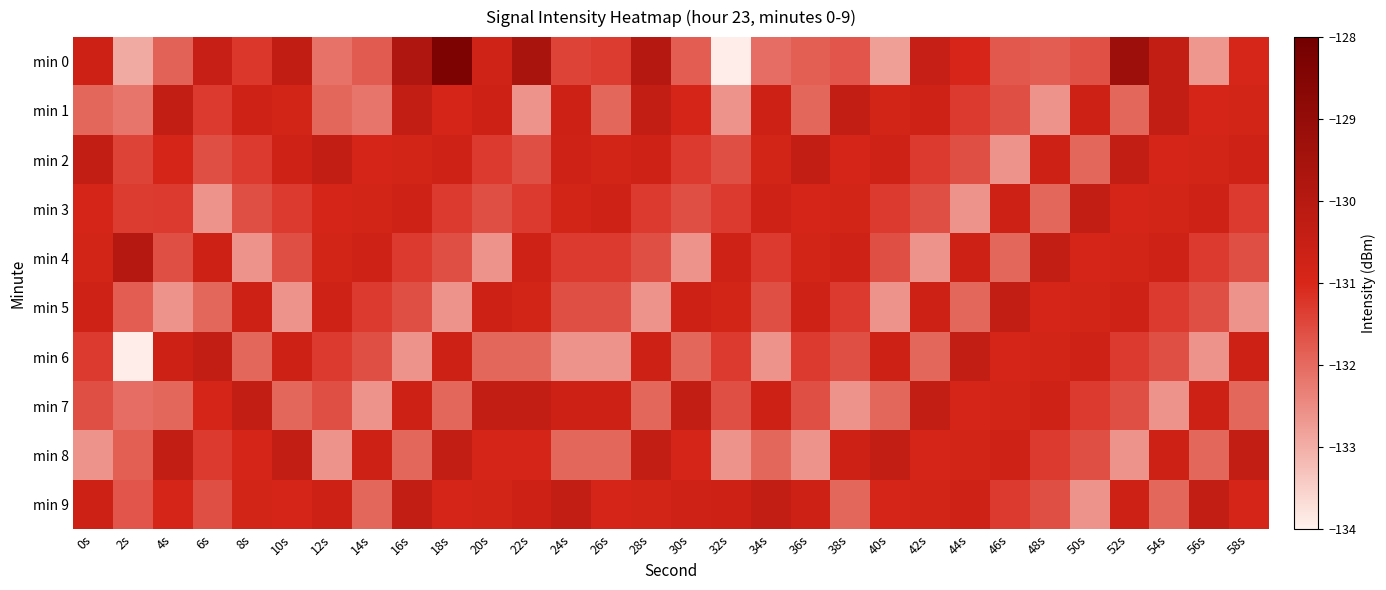

At 52s, list the series in order from smallest to largest.

min 8, min 1, min 7, min 6, min 3, min 4, min 5, min 9, min 2, min 0